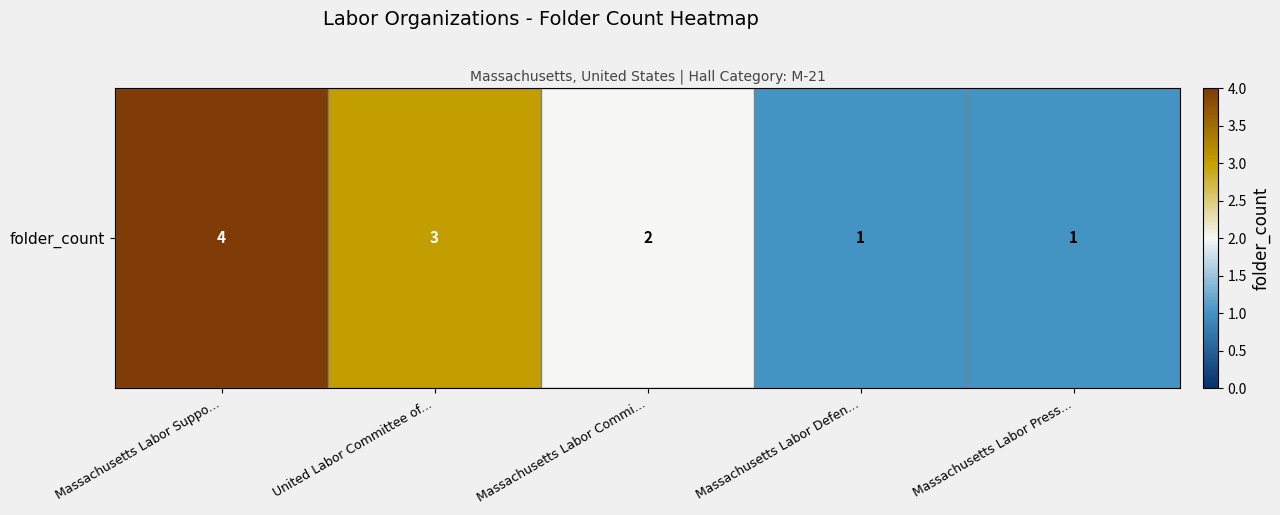

Which has a higher value, Massachusetts Labor Defen... or Massachusetts Labor Commi...?

Massachusetts Labor Commi...